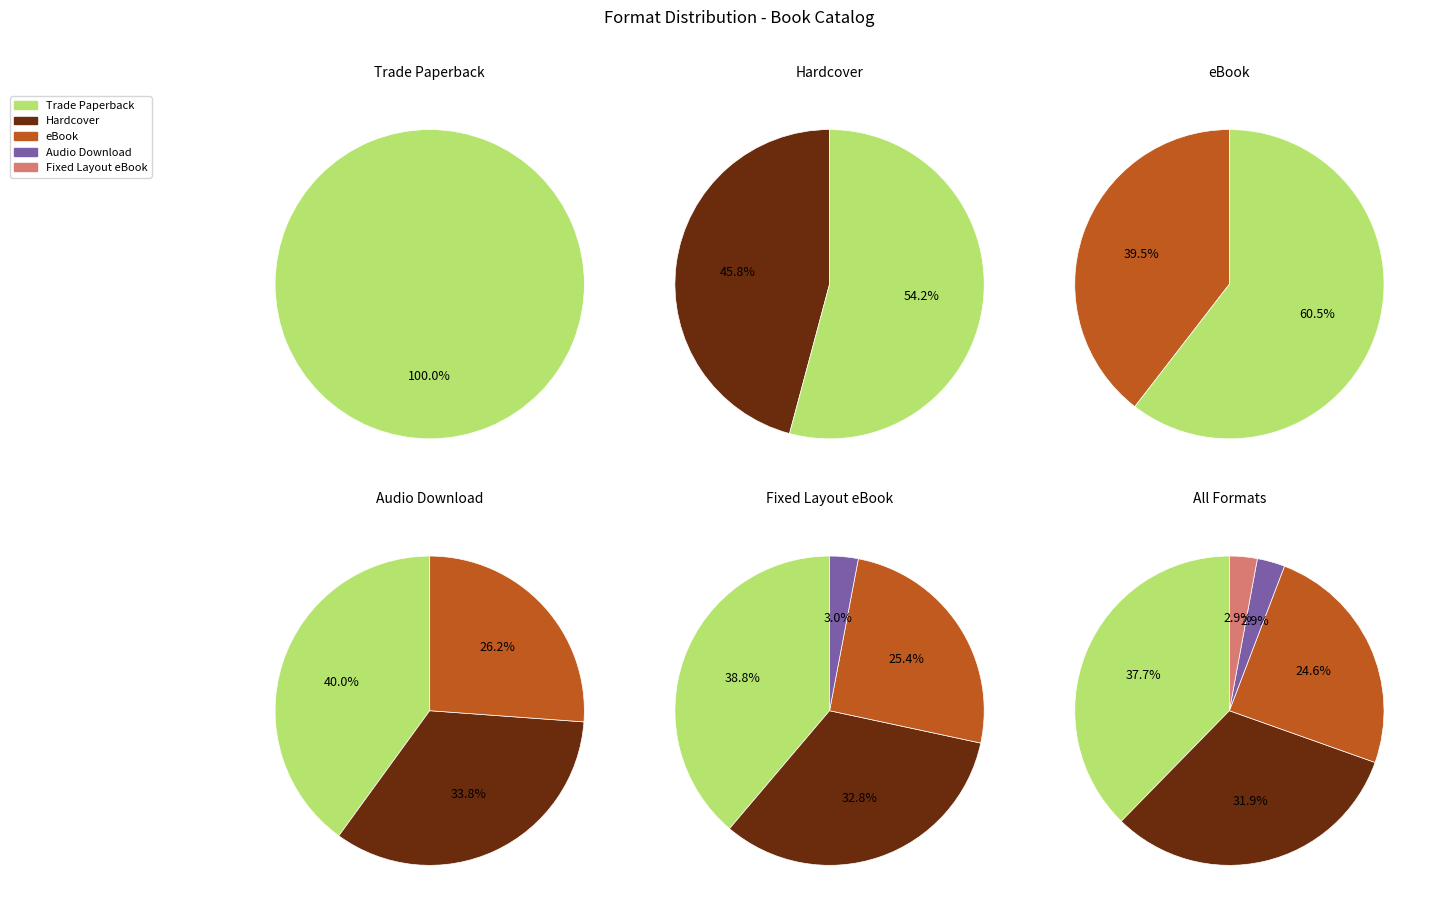

What is the largest slice in the pie chart?

Trade Paperback